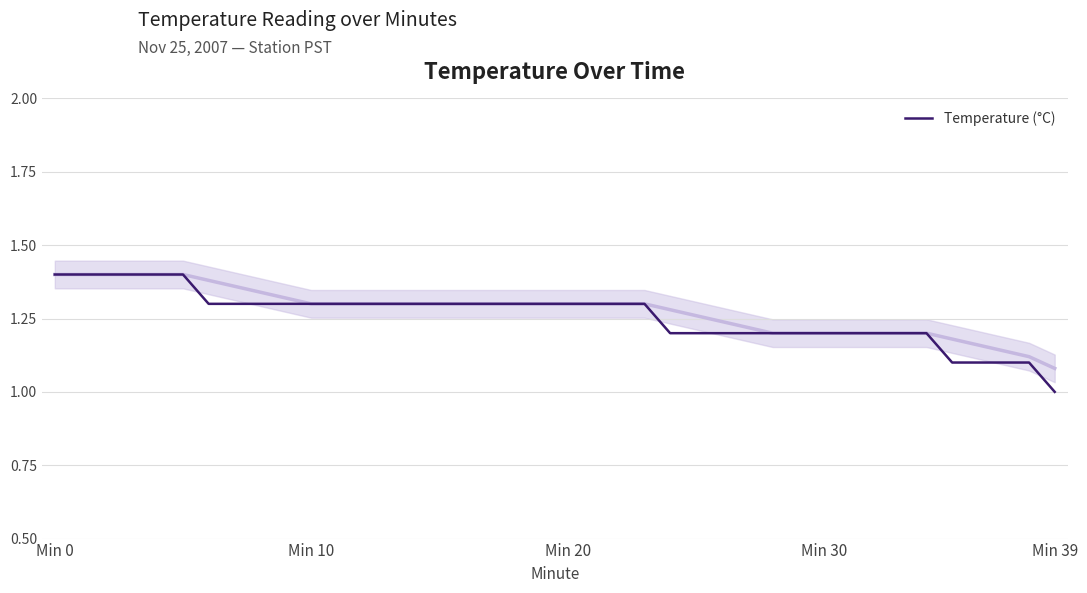

Approximately how many times larger is the value at 26 compared to 23?

0.9